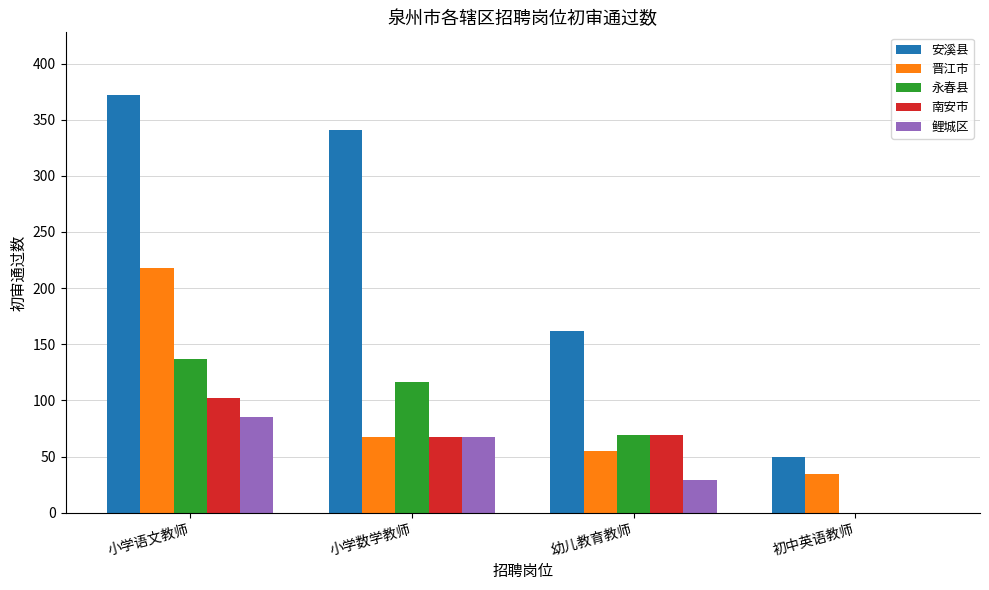

What are all the series names shown in the legend?

安溪县, 晋江市, 永春县, 南安市, 鲤城区